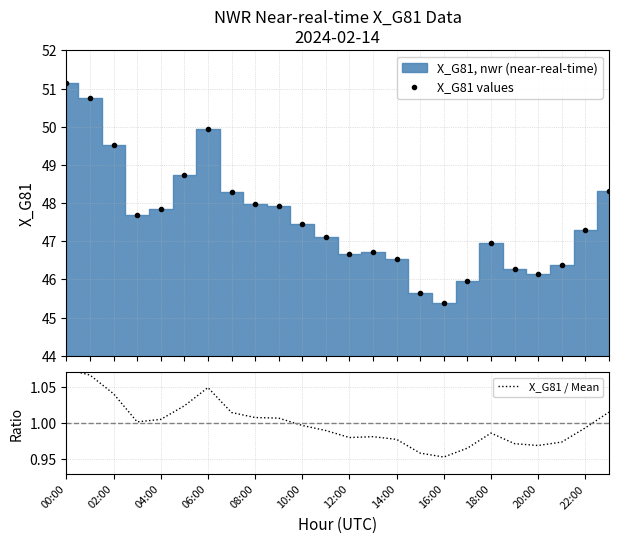

How many data points does each series have?

24